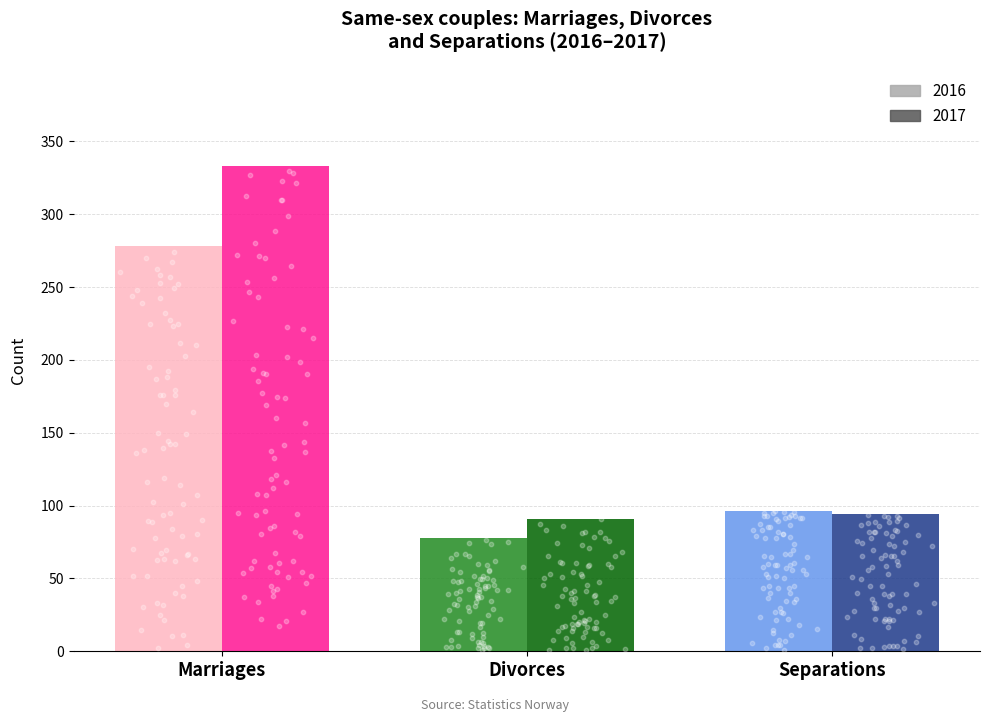

Is the value of 2016 at Divorces greater than the value of 2017 at Separations?

No